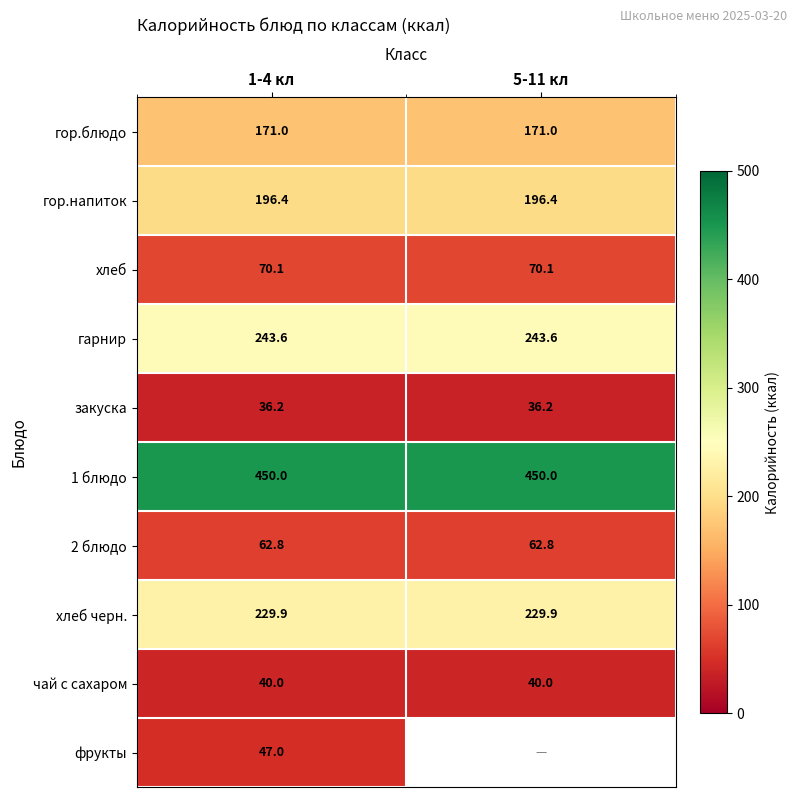

Read the 2 блюдо value at 5-11 кл.

62.8